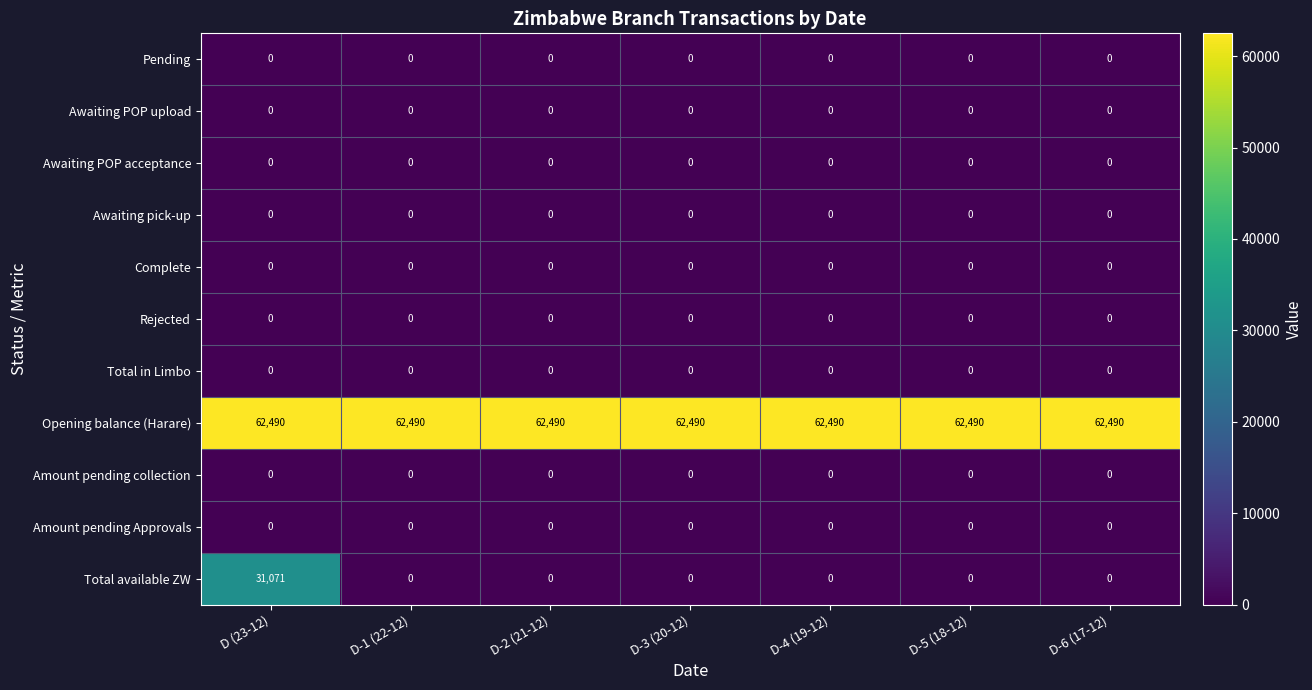

Which series has the largest total across all categories?

Opening balance (Harare)